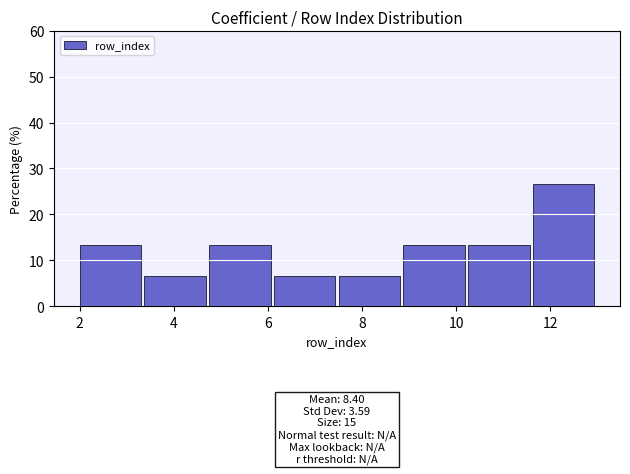

Over which range of the x-axis is the bar tallest?

11.6 to 13.0